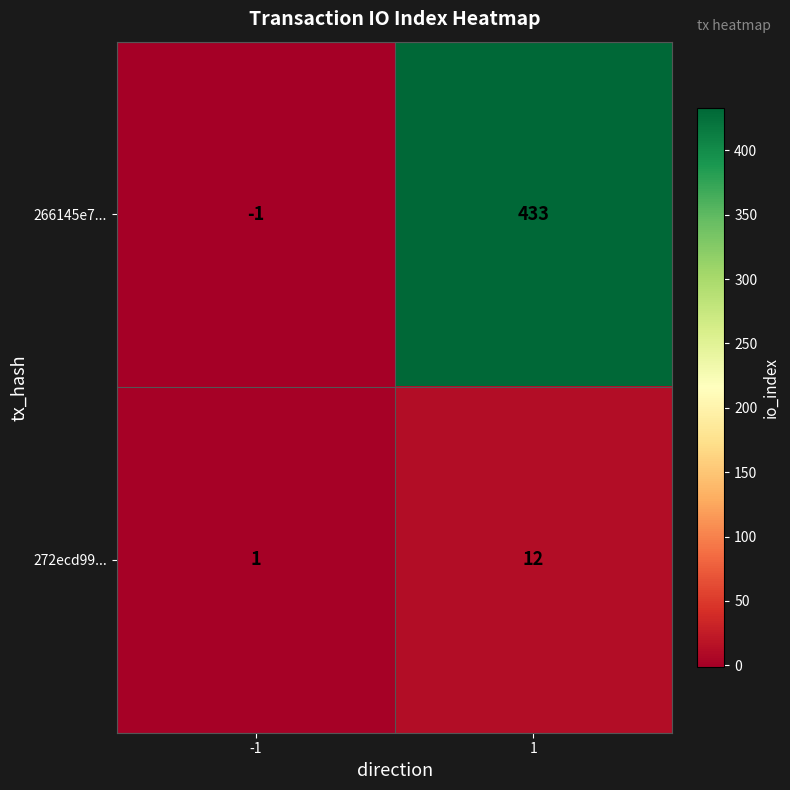

Reading left to right, transcribe all the data shown in this chart.

266145e7...: -1=-1	1=433
272ecd99...: -1=1	1=12